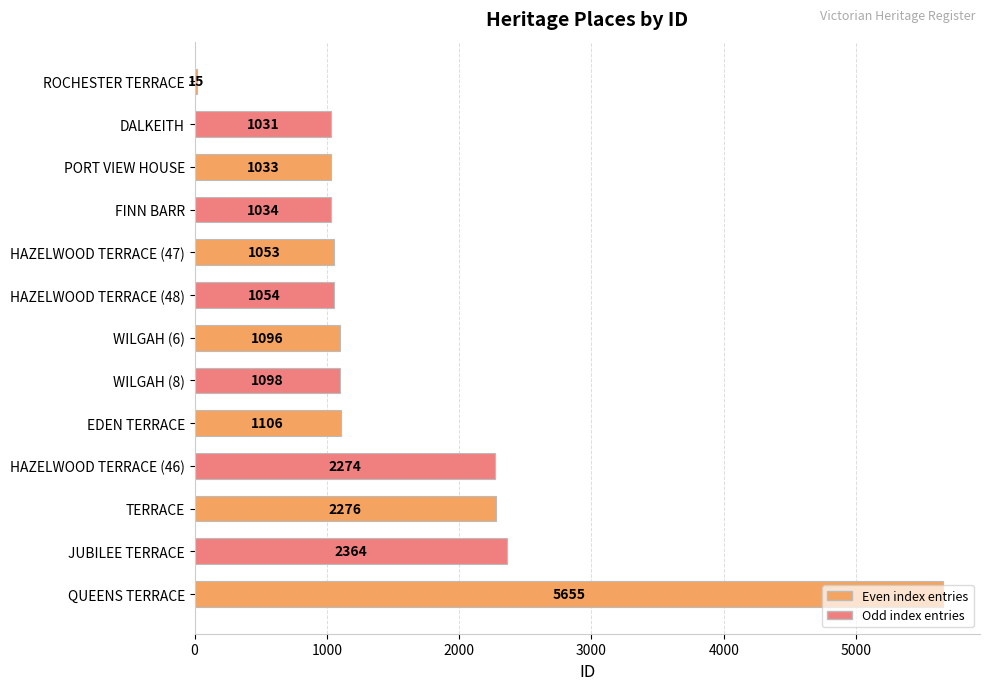

Are the bars horizontal?

Yes